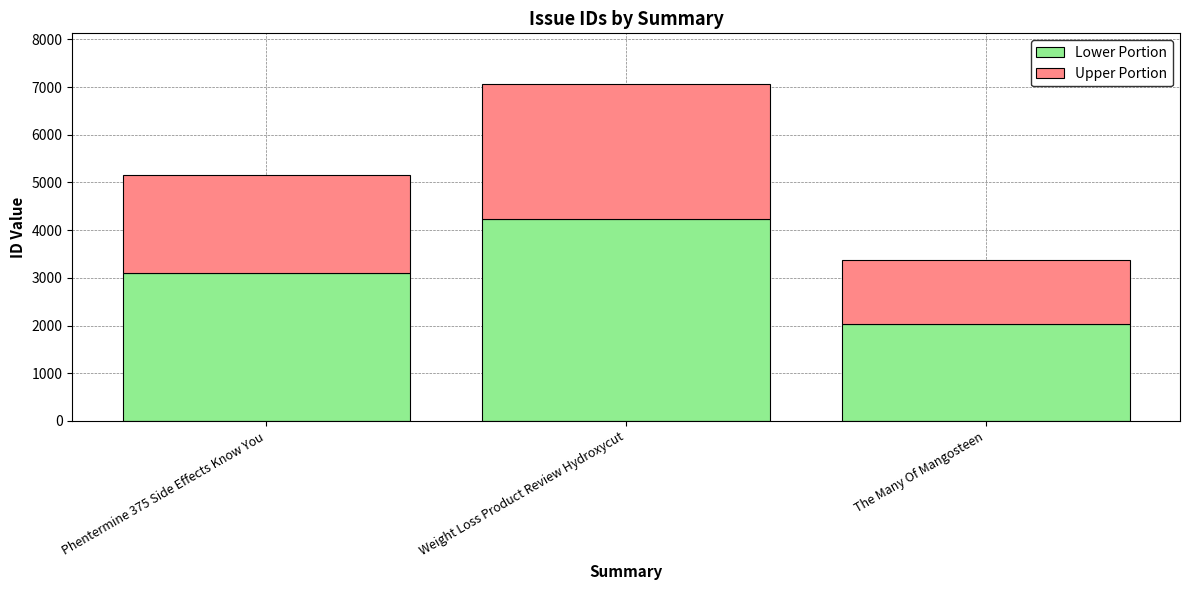

How many distinct data groups are displayed?

2